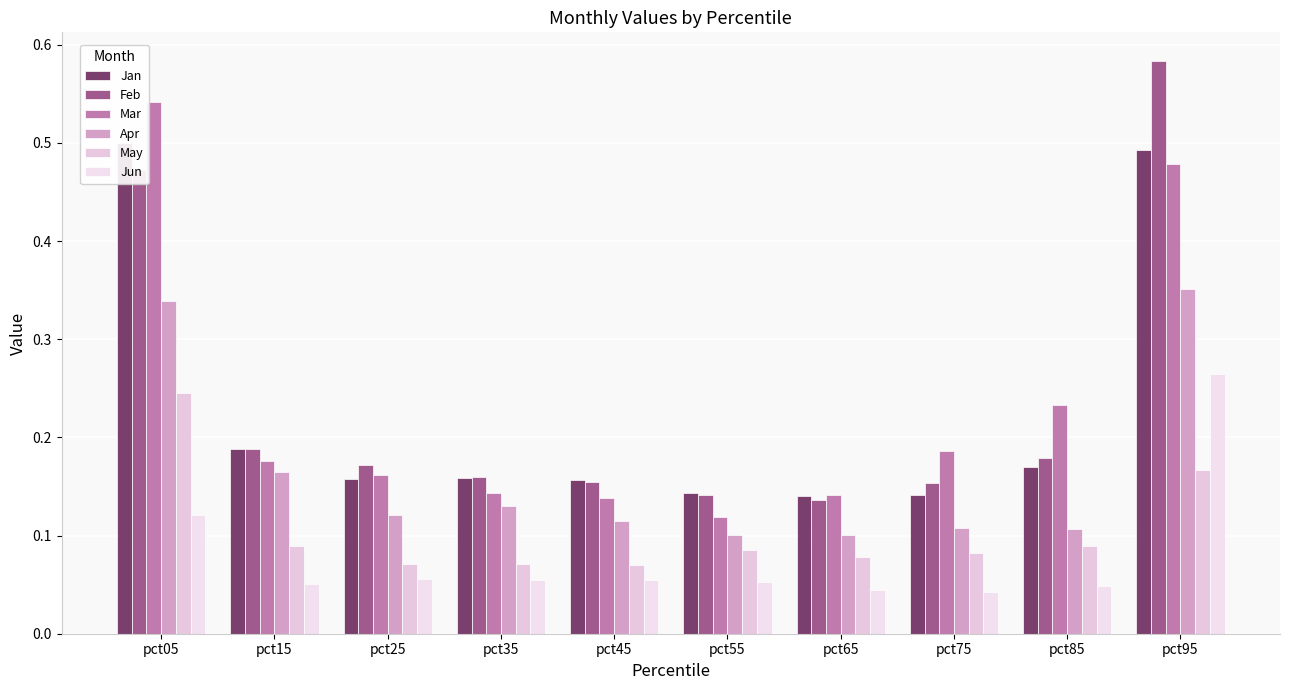

Which series has the largest total across all categories?

Feb